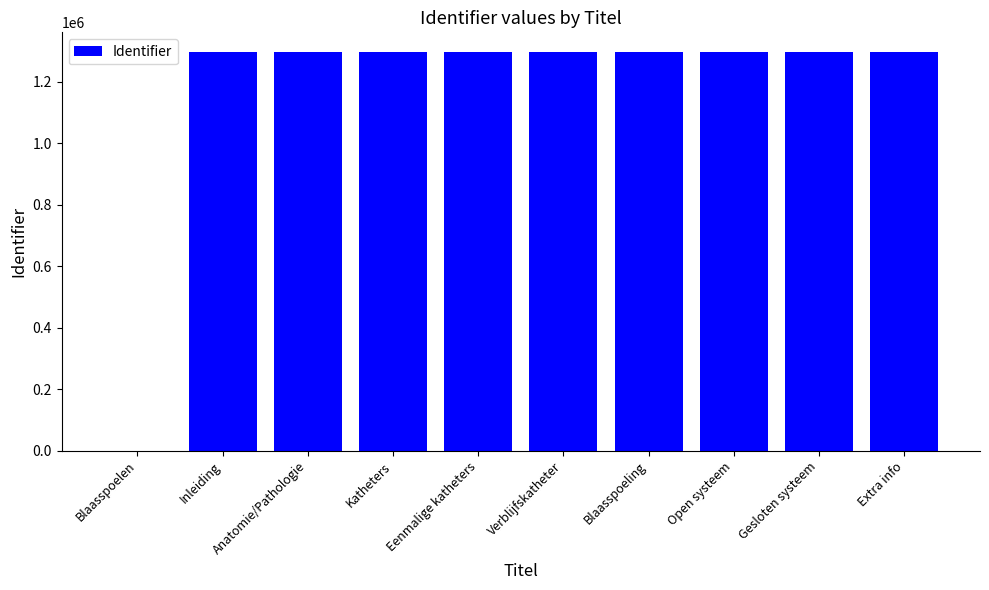

What is the greatest value displayed?

1295340